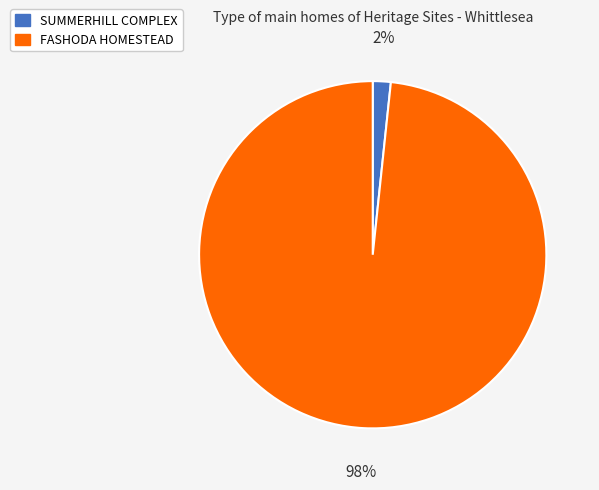

Which slice is the smallest?

SUMMERHILL COMPLEX